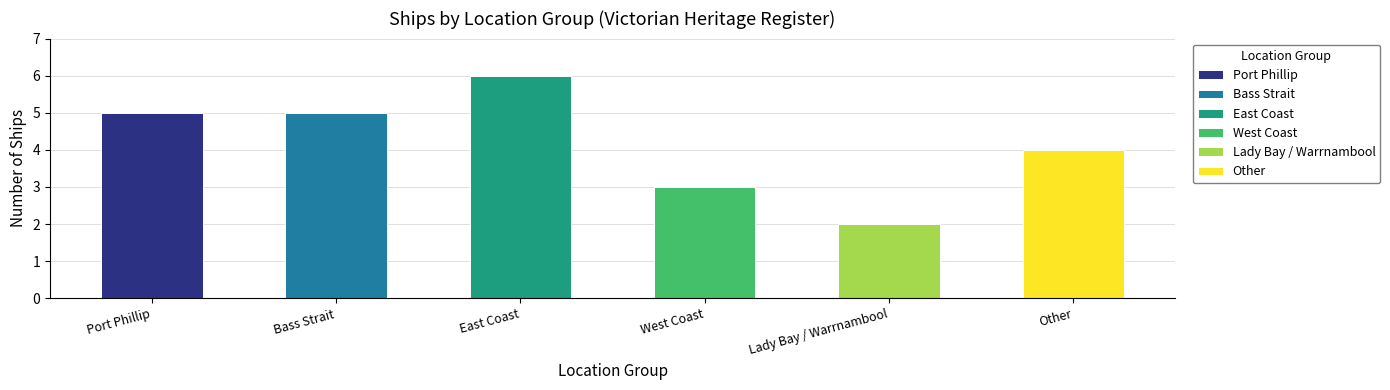

Reading right to left, extract all data points from this chart.

Other=4	Lady Bay / Warrnambool=2	West Coast=3	East Coast=6	Bass Strait=5	Port Phillip=5